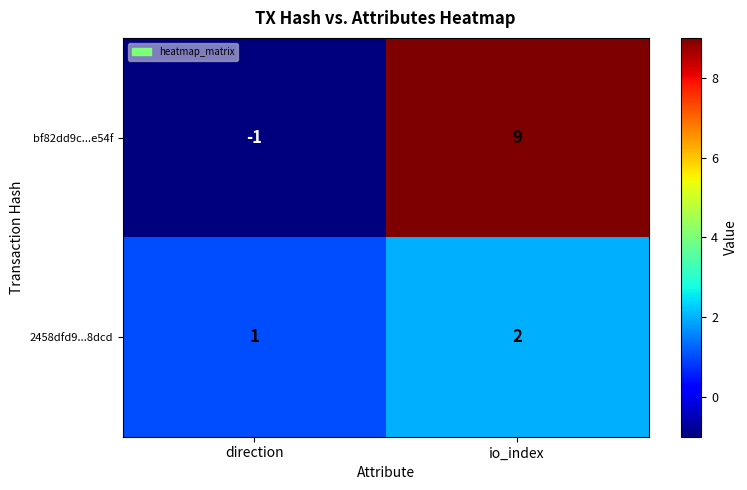

Reading left to right, what are all the values shown in this chart?

bf82dd9c...e54f: -1	9
2458dfd9...8dcd: 1	2